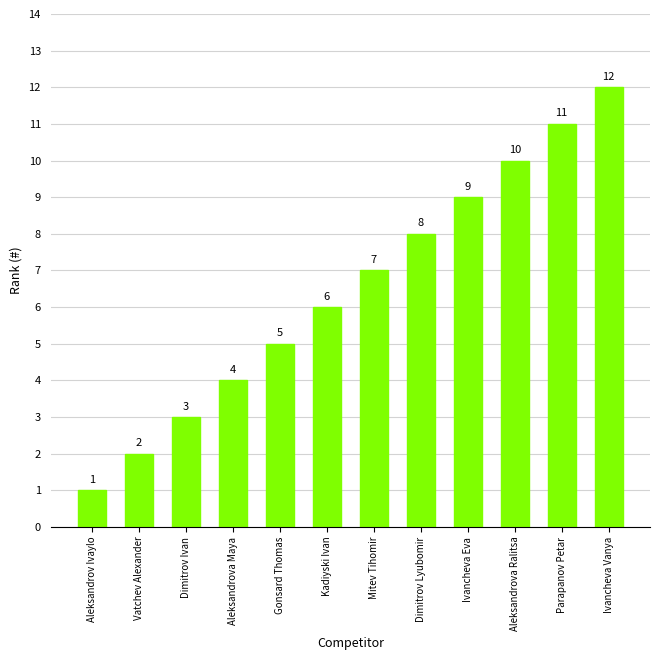

What is the difference between the second highest and second lowest values?

9